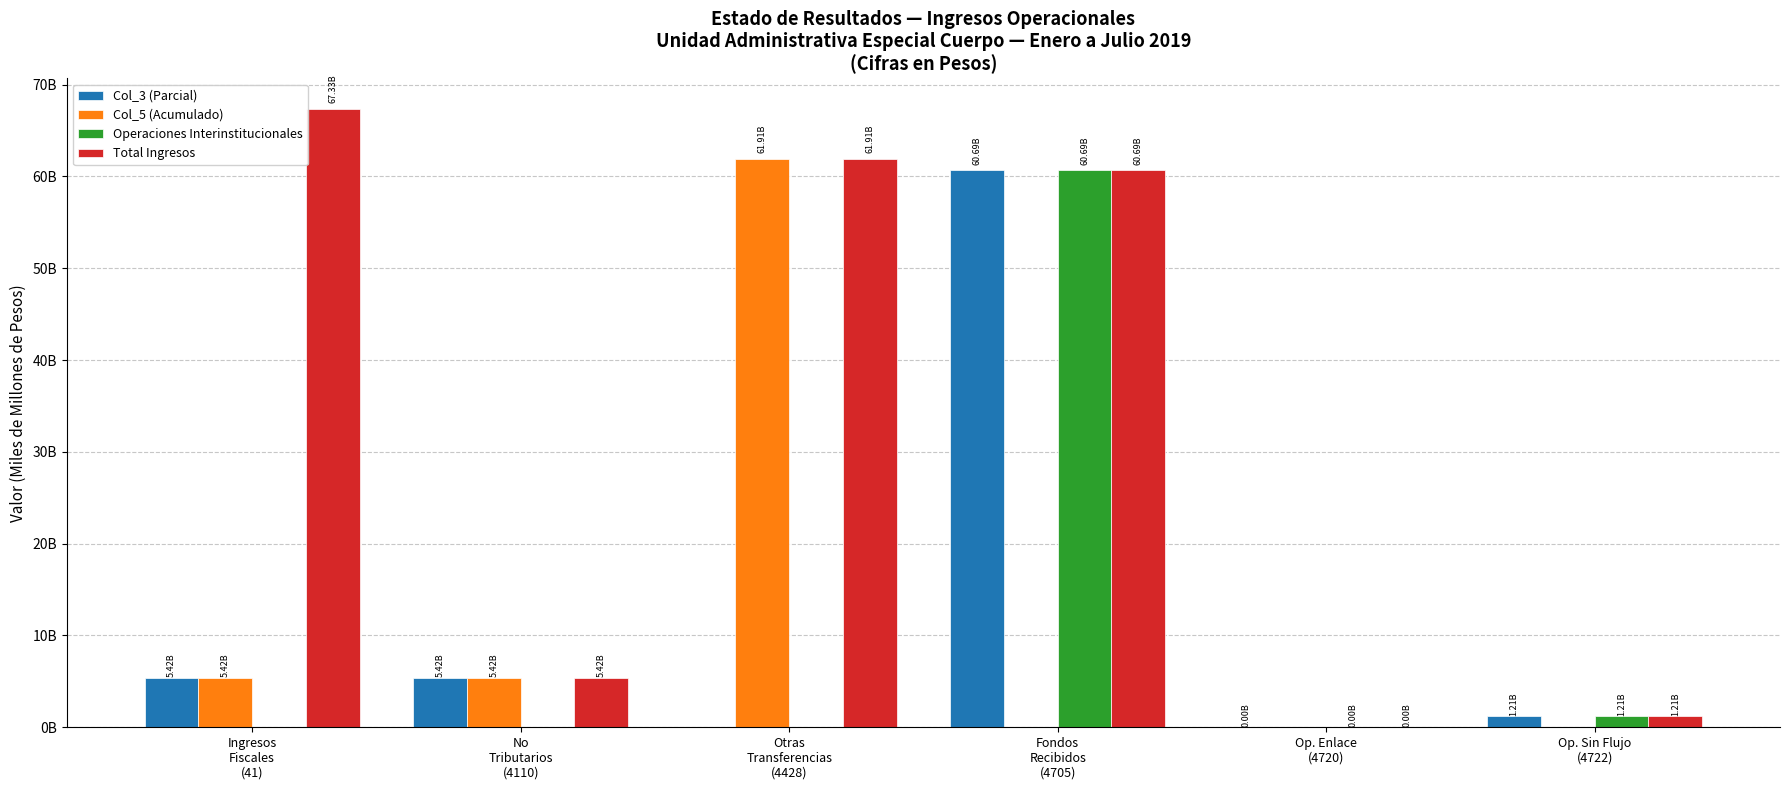

What is the value of the Col_3 (Parcial) bar at the 2nd from the left?

5421260375